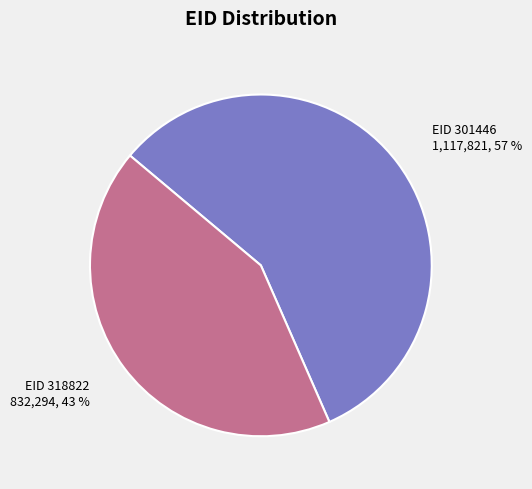

How many slices are in this pie chart?

2